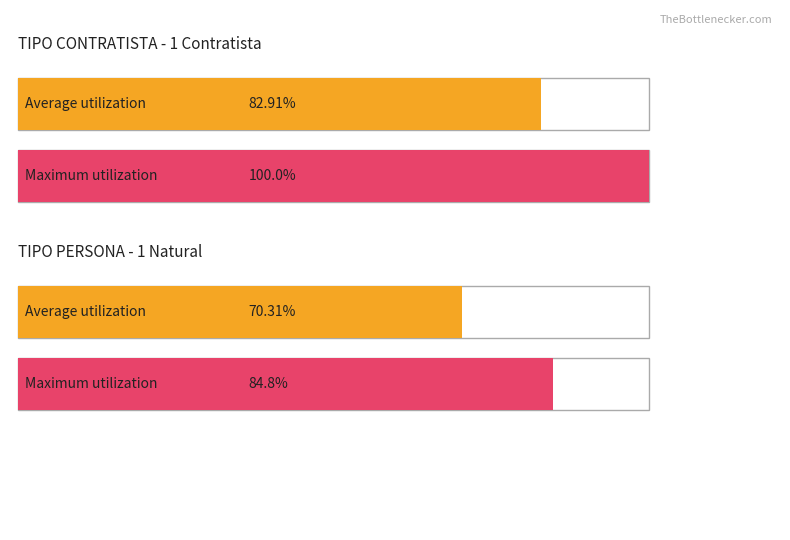

At which category is the sum across all series the highest?

1 Contratista